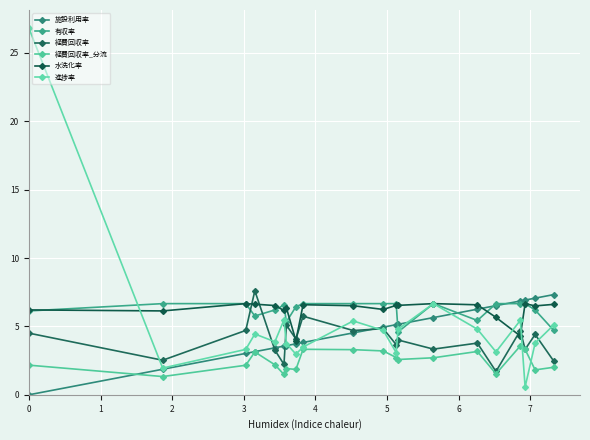

What is the sum of all 有収率 values?

124.0